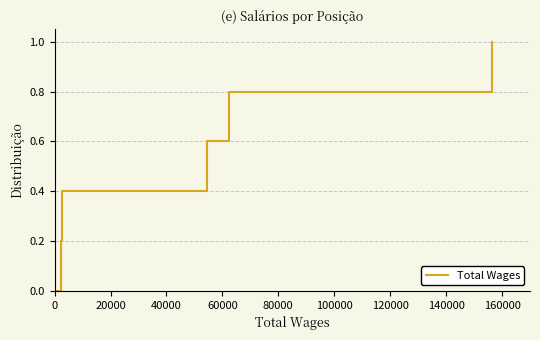

True or false: the data has more than 1 interior local peaks.

False